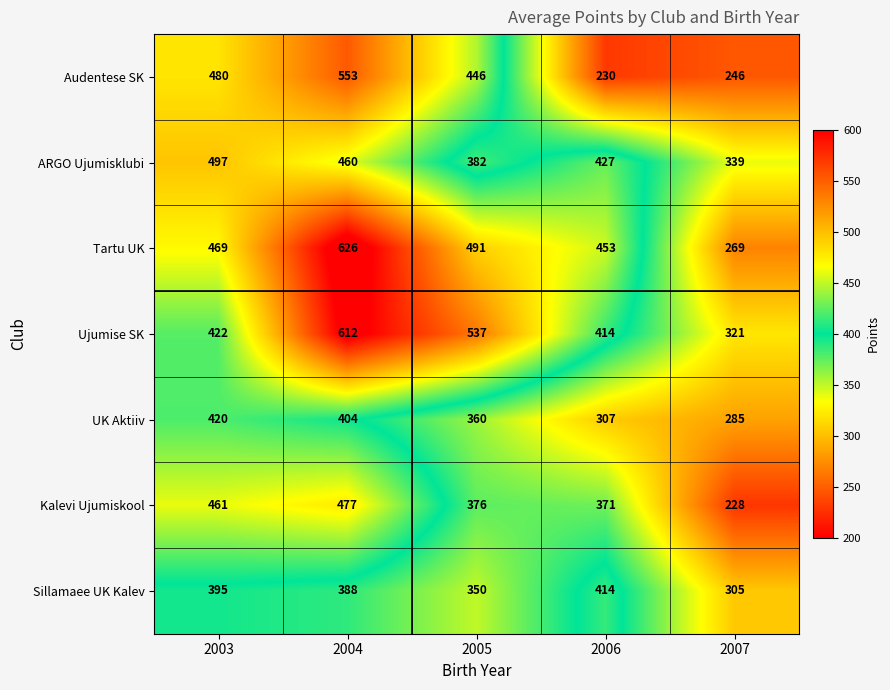

What is the difference between the highest and lowest values at 2007?

111